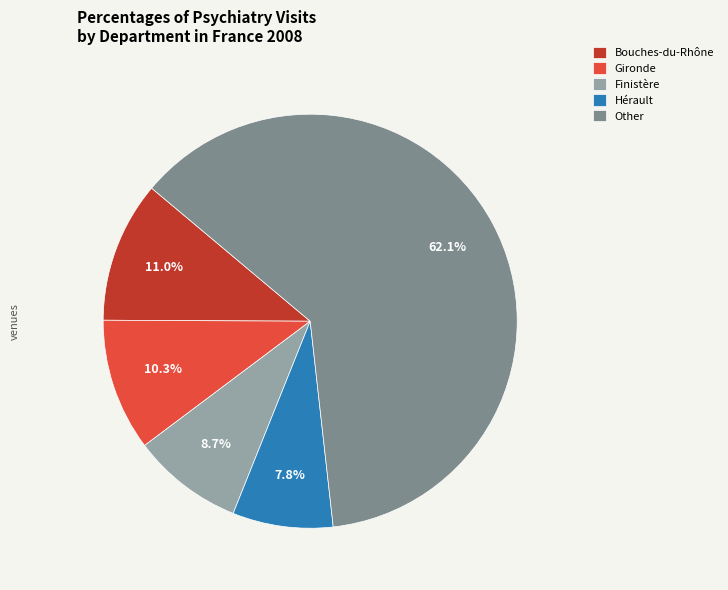

How many slices are in this pie chart?

5